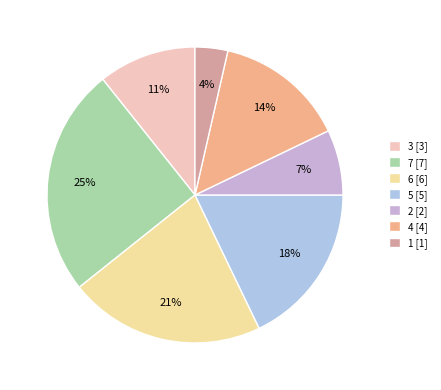

Is there any slice that represents more than half of the pie?

No